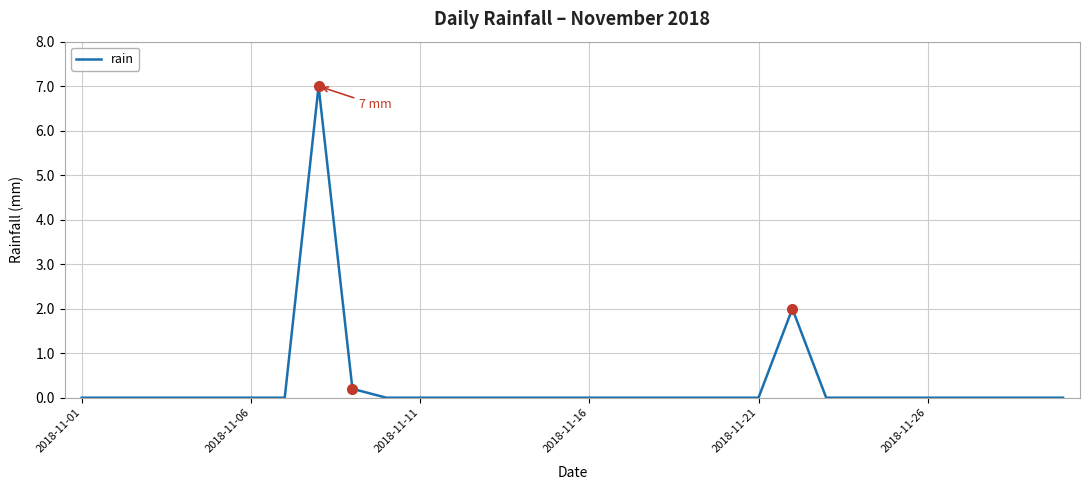

What is the maximum value shown in the chart?

7.0